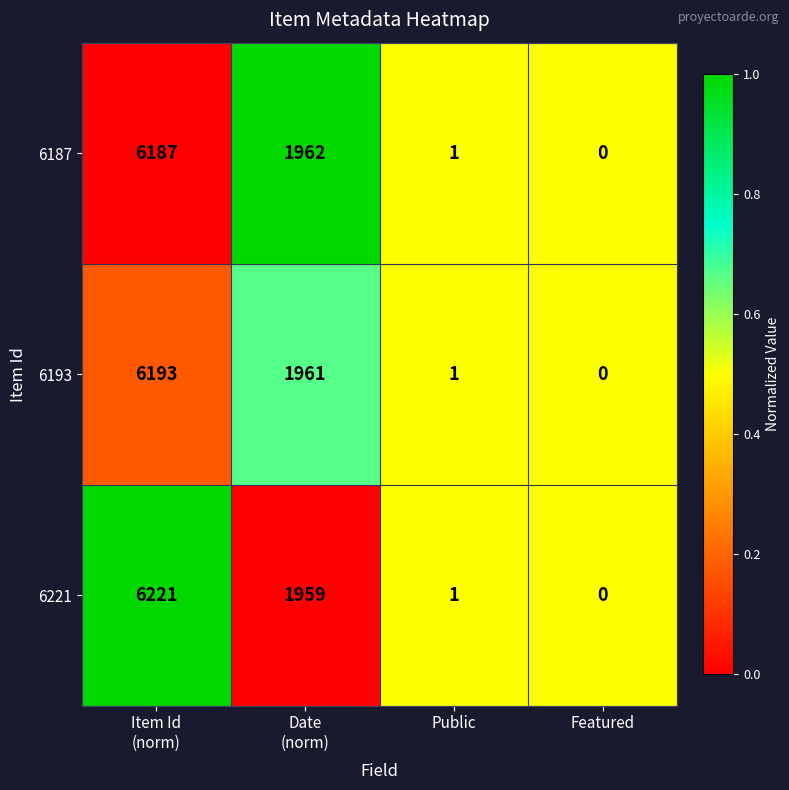

Which series has the largest range (max minus min)?

6221